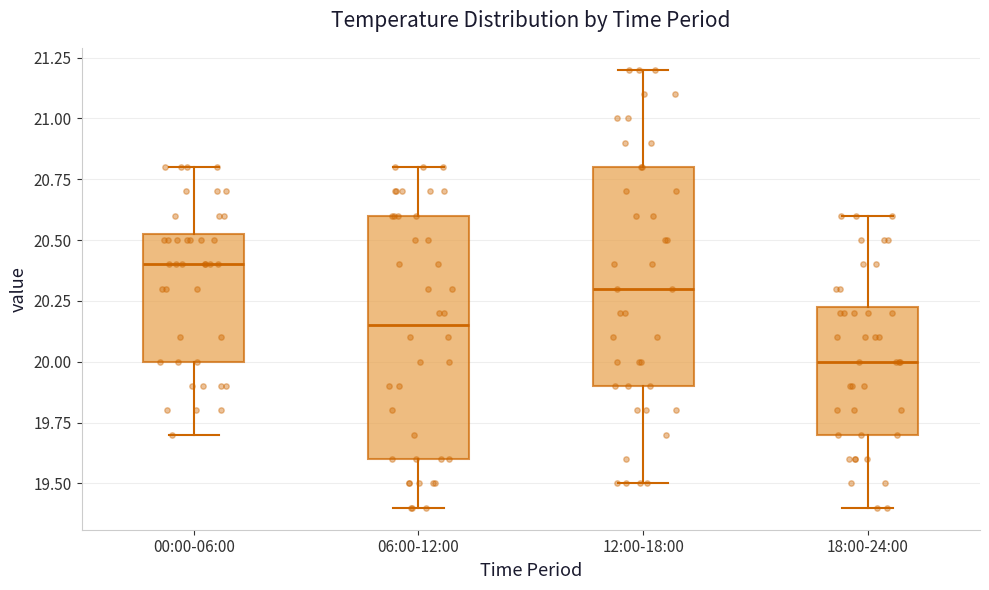

Where is the upper edge of the box for 00:00-06:00 on the y-axis? The values are not printed on the chart, so give them approximately, as read against the axis.

20.55